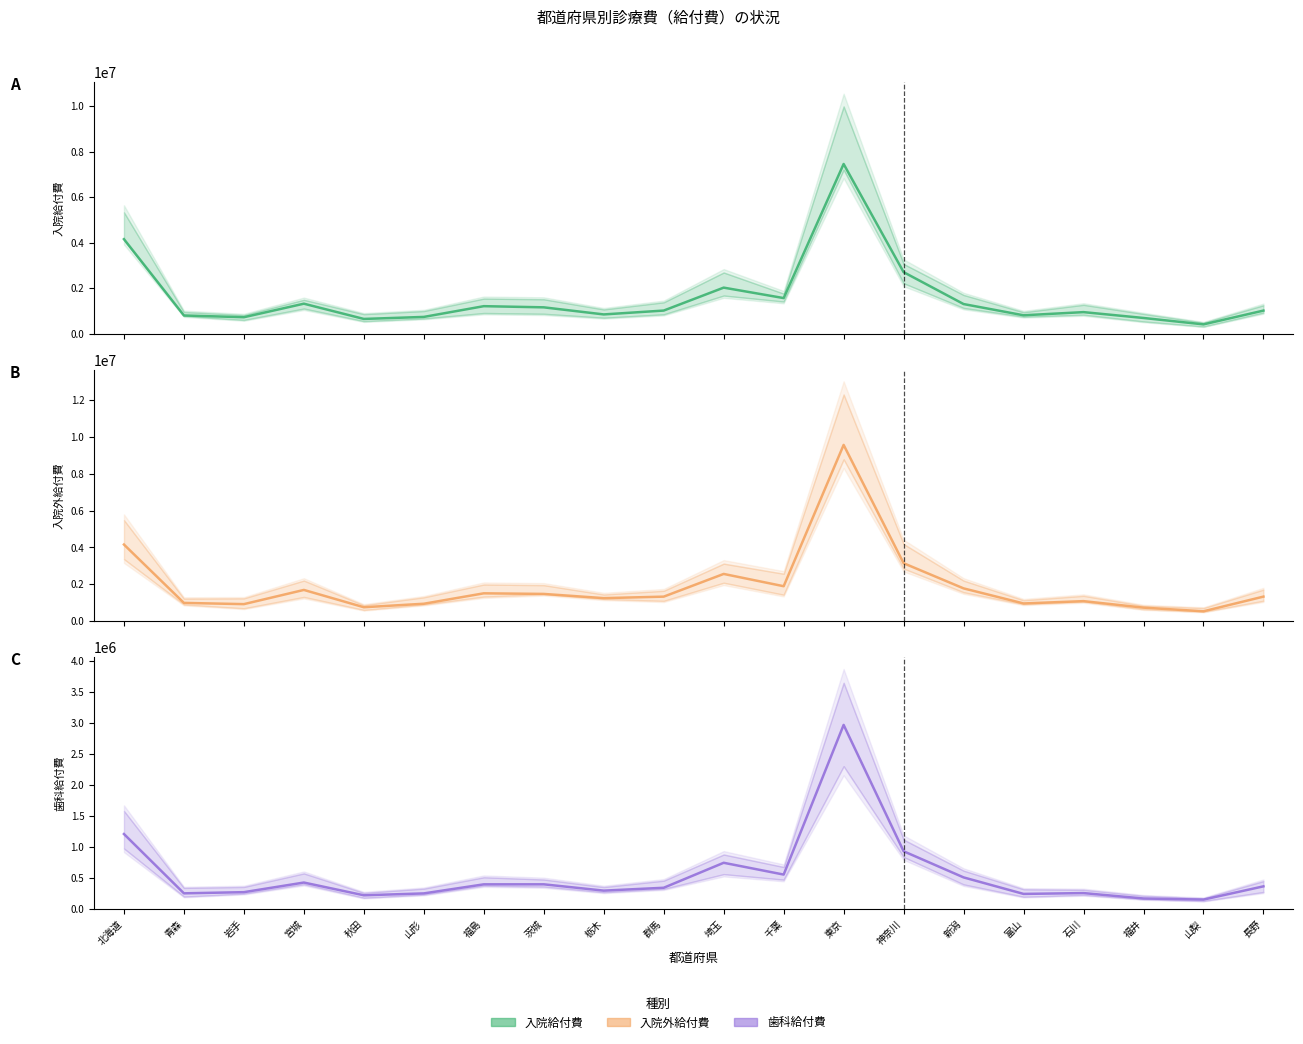

Which category has the lowest value in the 歯科給付費(千円) series?

山梨